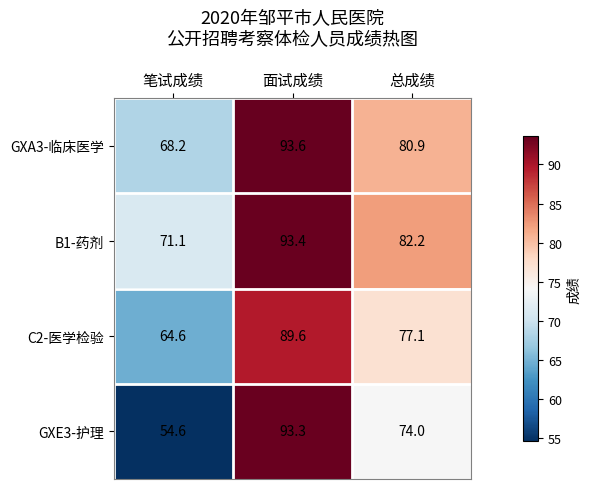

What is the greatest value displayed?

93.6